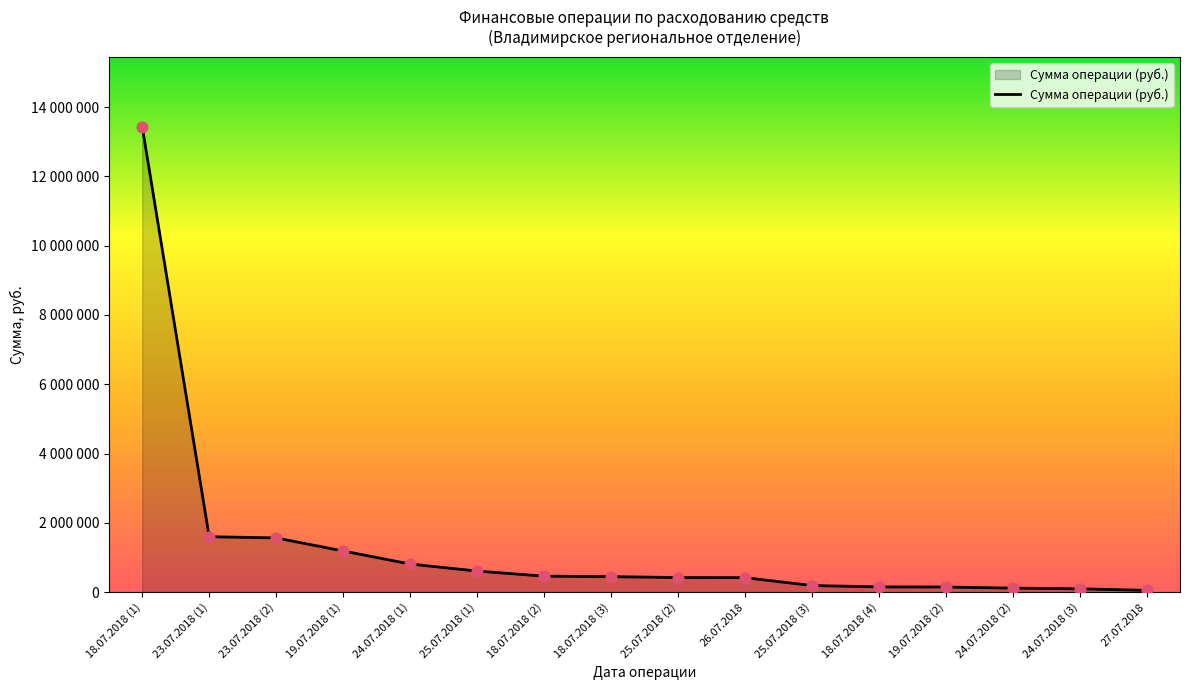

Between 25.07.2018 (1) and 24.07.2018 (2), which is larger?

25.07.2018 (1)